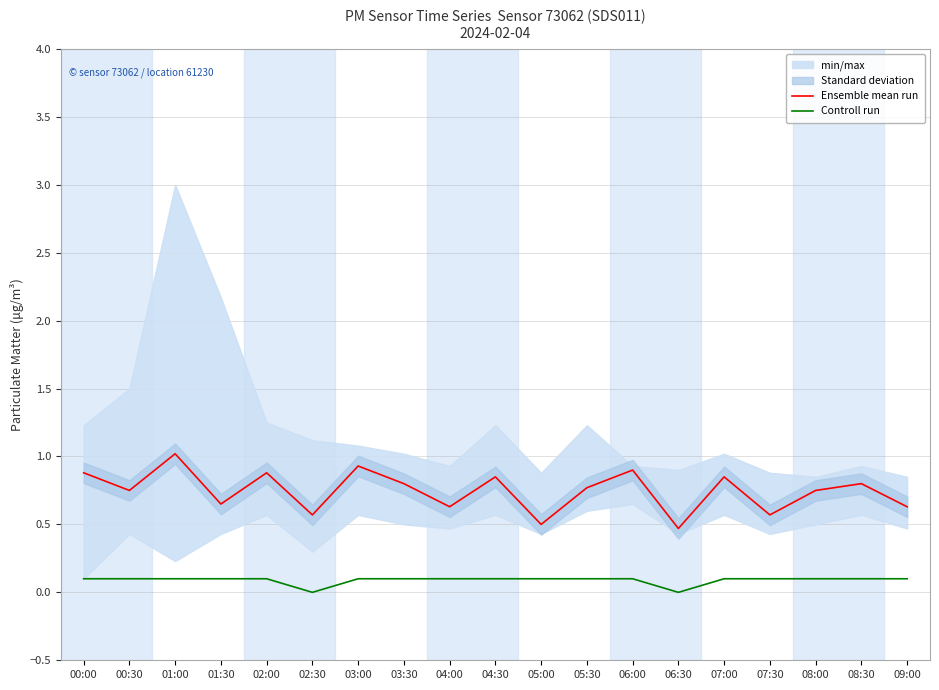

Reading left to right, what are all the values shown in this chart?

Ensemble mean run: 00:00=0.9	00:30=0.8	01:00=1.0	01:30=0.7	02:00=0.9	02:30=0.6	03:00=0.9	03:30=0.8	04:00=0.6	04:30=0.8	05:00=0.5	05:30=0.8	06:00=0.9	06:30=0.5	07:00=0.8	07:30=0.6	08:00=0.8	08:30=0.8	09:00=0.6
Controll run: 00:00=0.1	00:30=0.1	01:00=0.1	01:30=0.1	02:00=0.1	02:30=0.0	03:00=0.1	03:30=0.1	04:00=0.1	04:30=0.1	05:00=0.1	05:30=0.1	06:00=0.1	06:30=0.0	07:00=0.1	07:30=0.1	08:00=0.1	08:30=0.1	09:00=0.1